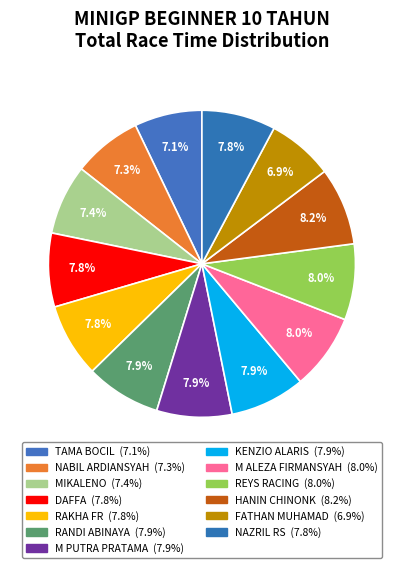

To the nearest percent, what is the average slice percentage?

8%